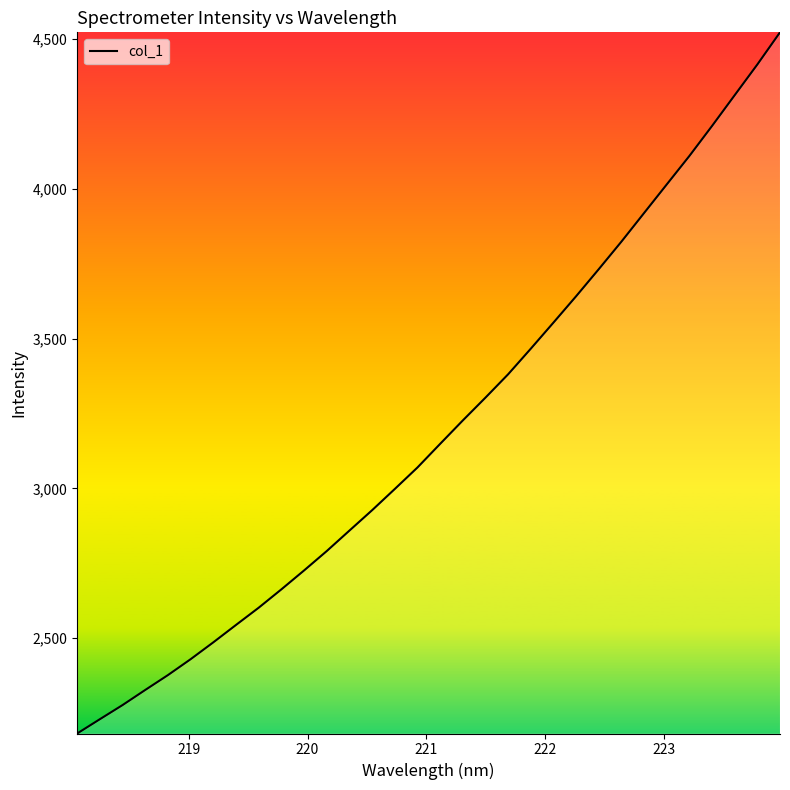

What is the difference between the maximum and minimum values?

2341.9